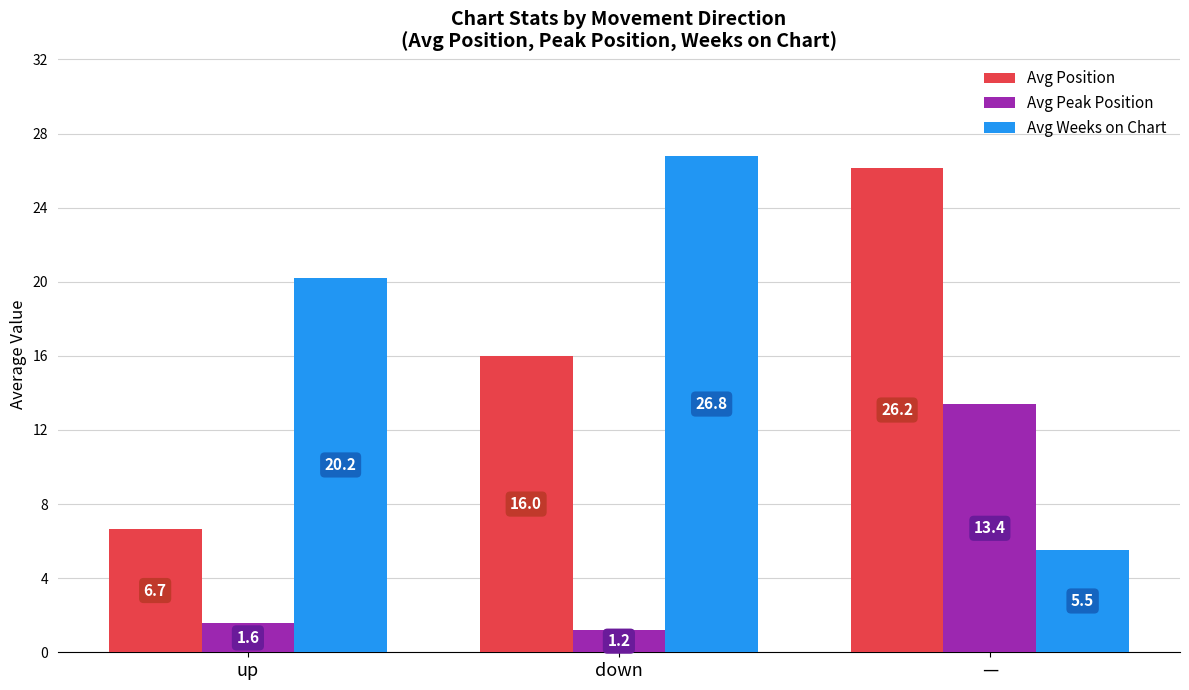

How many data points in Avg Weeks on Chart are above 20?

2